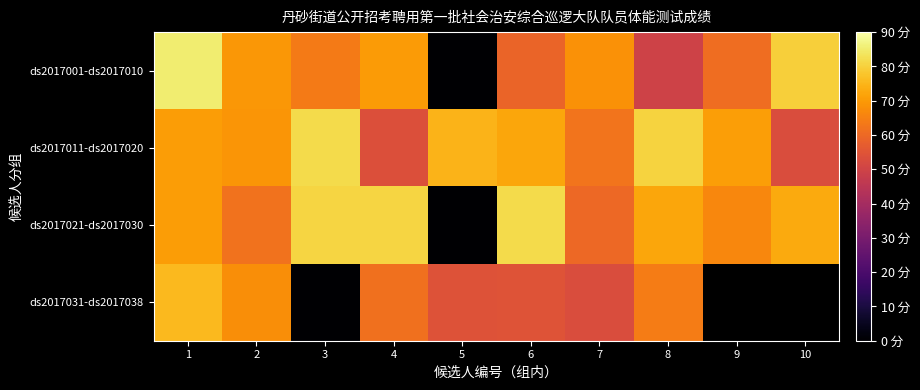

Rank the series by their maximum value, from highest to lowest.

ds2017001-ds2017010, ds2017011-ds2017020, ds2017021-ds2017030, ds2017031-ds2017038